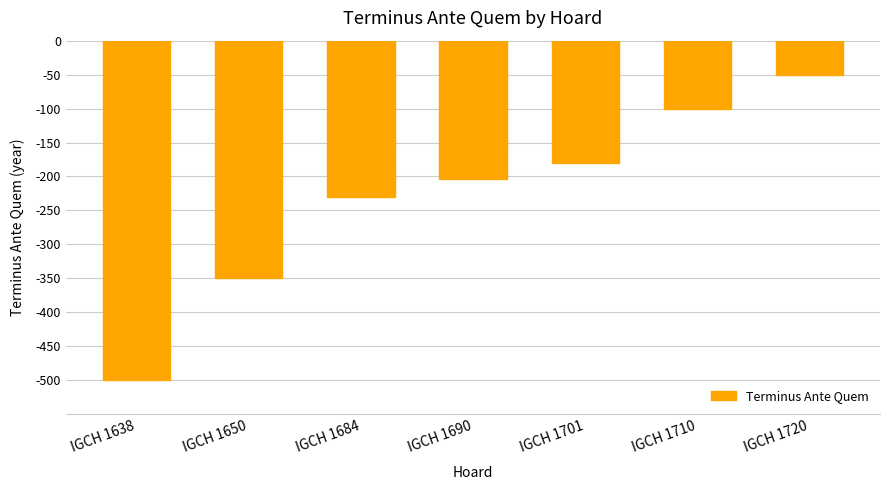

Count the number of values greater than -204.

3